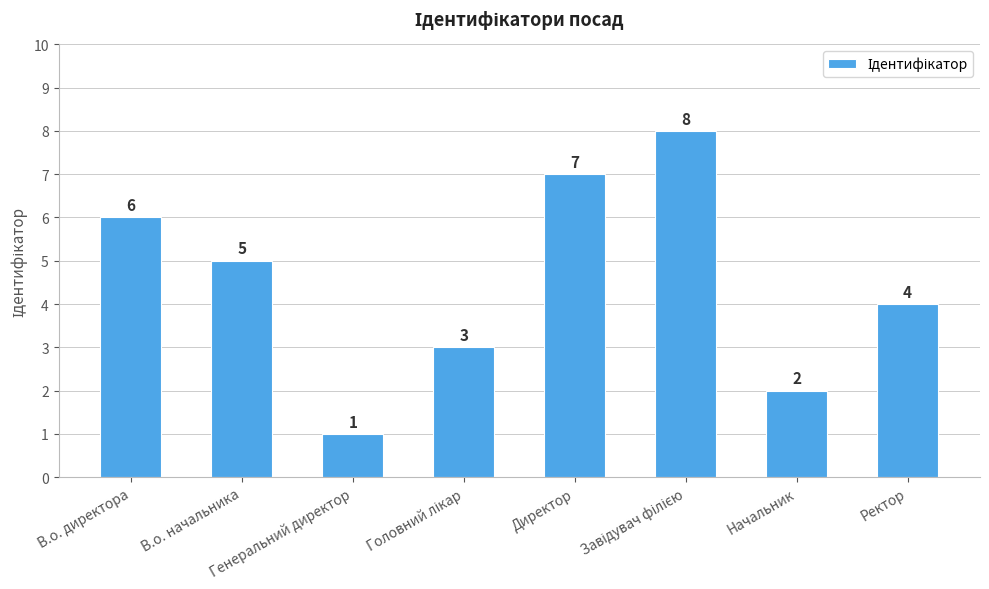

The chart shows a value of 1 at Генеральний директор. True or false?

True